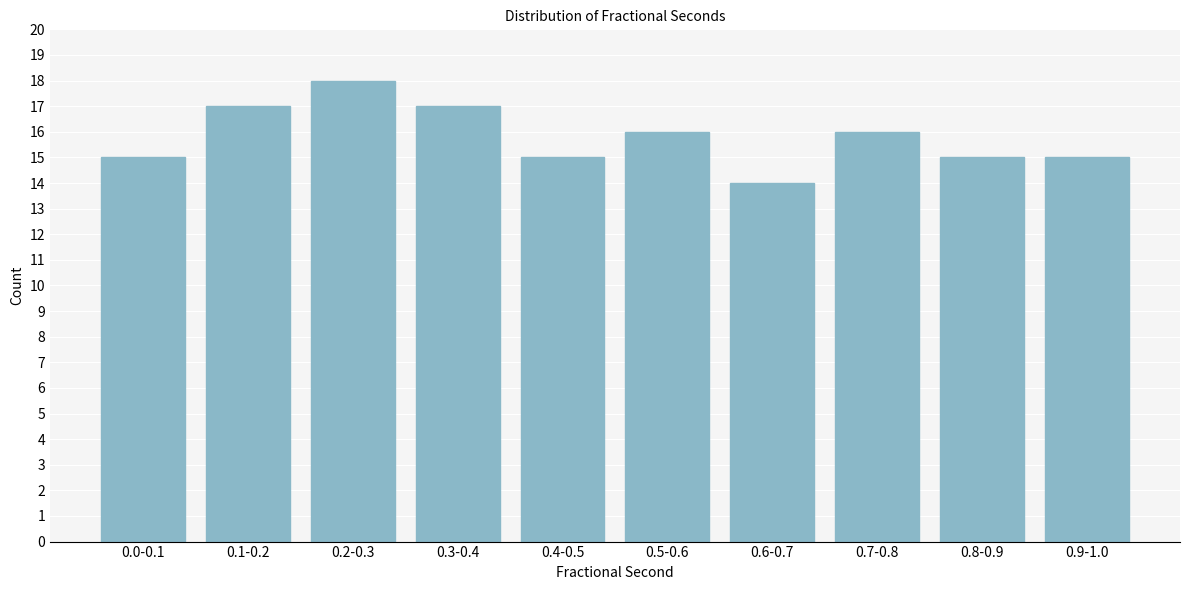

Reading left to right, list all the values displayed in this chart.

15	17	18	17	15	16	14	16	15	15